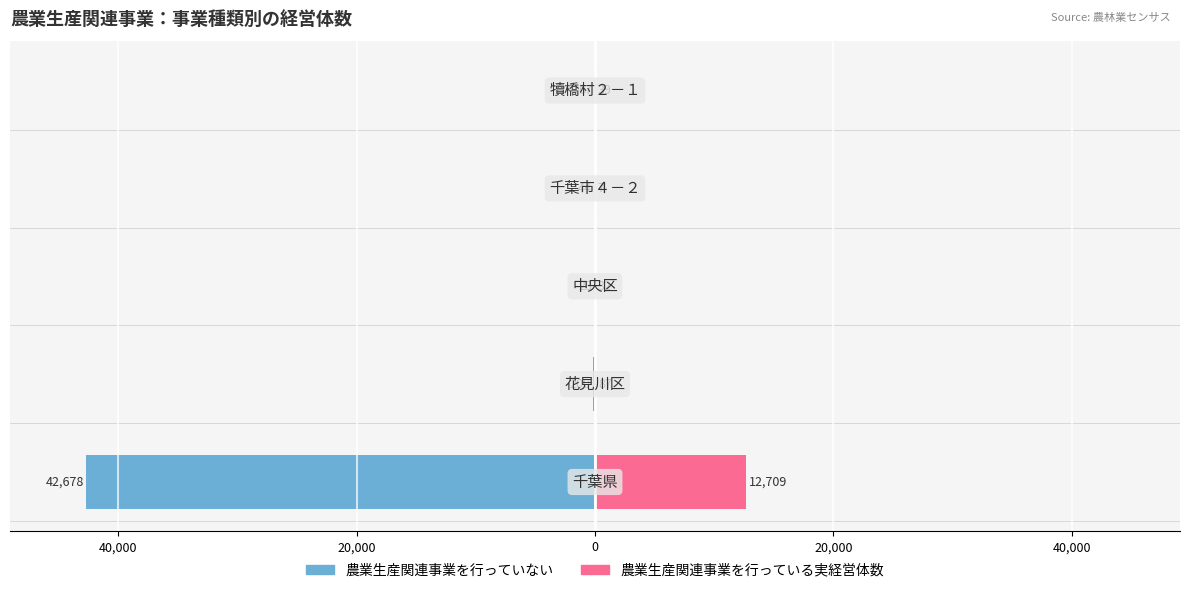

What is the value of the 農業生産関連事業を行っている実経営体数 bar at the 3rd from the left?

32